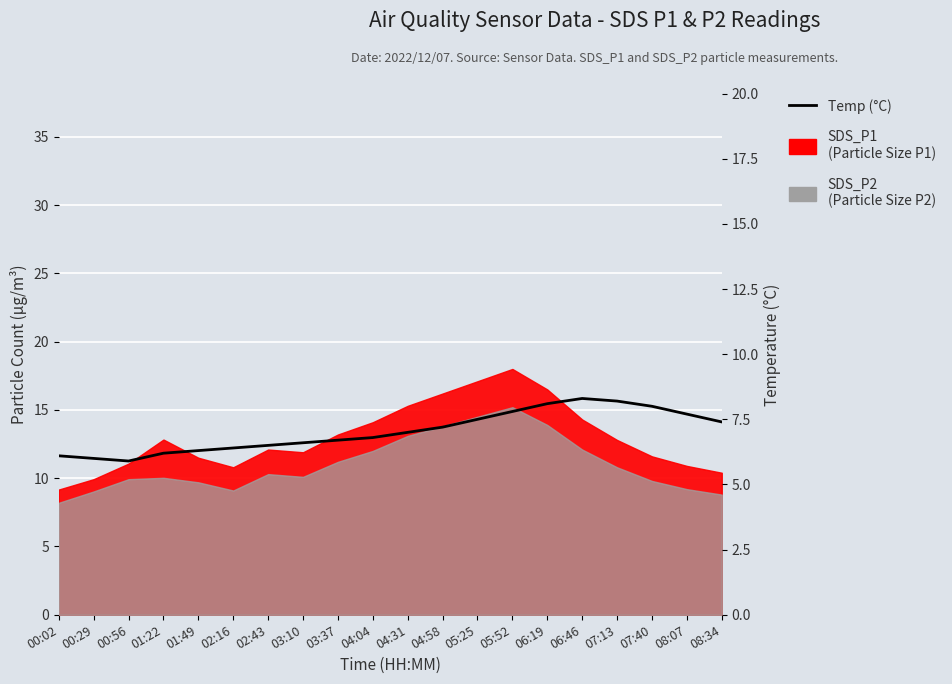

What is the change in value from 03:10 to 07:13?

+1.6